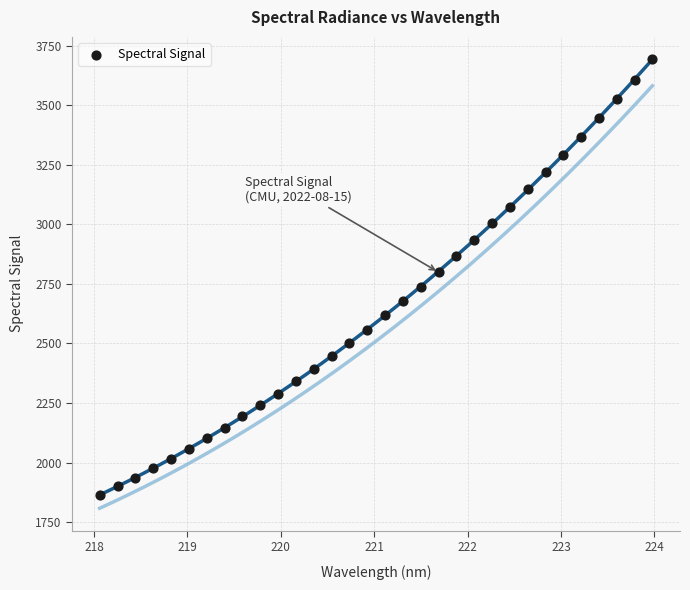

What is the range of Y values (max minus min)?

1829.0